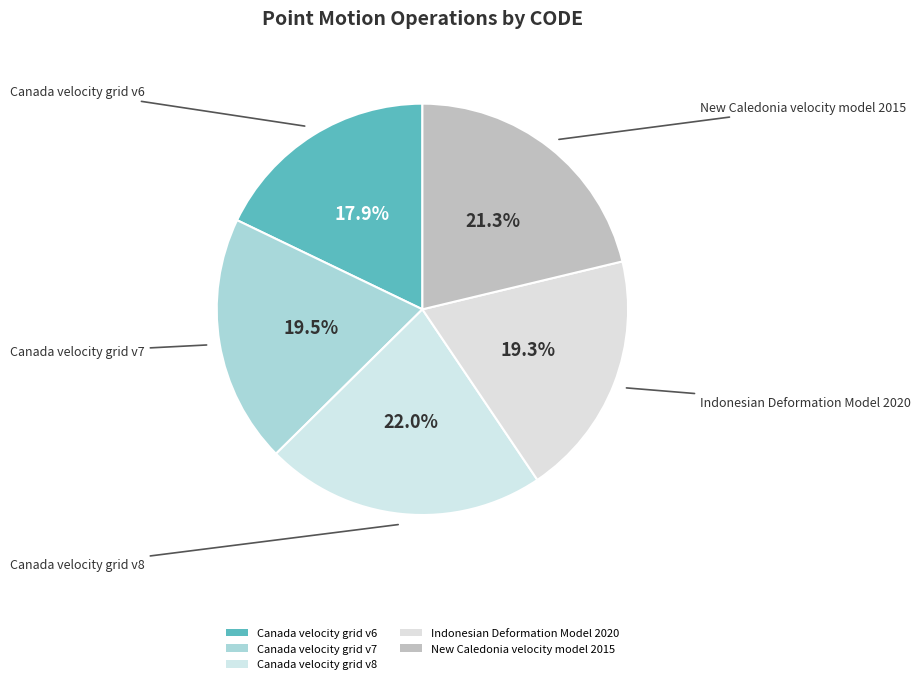

Does any single category account for the majority?

No